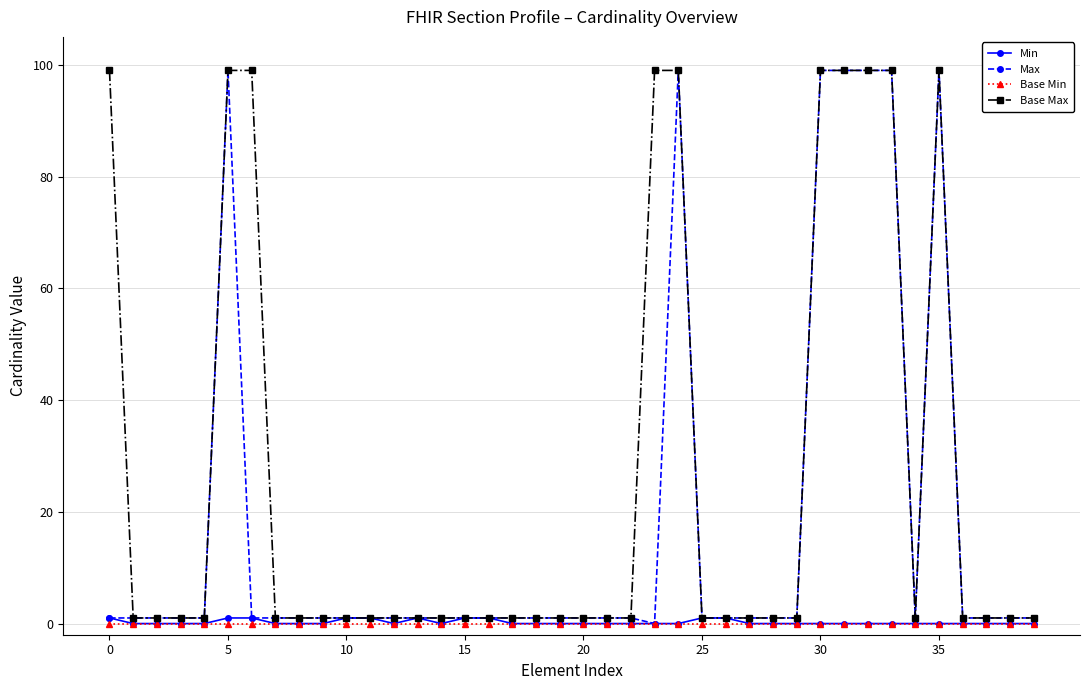

At how many categories does at least one series exceed 43?

10